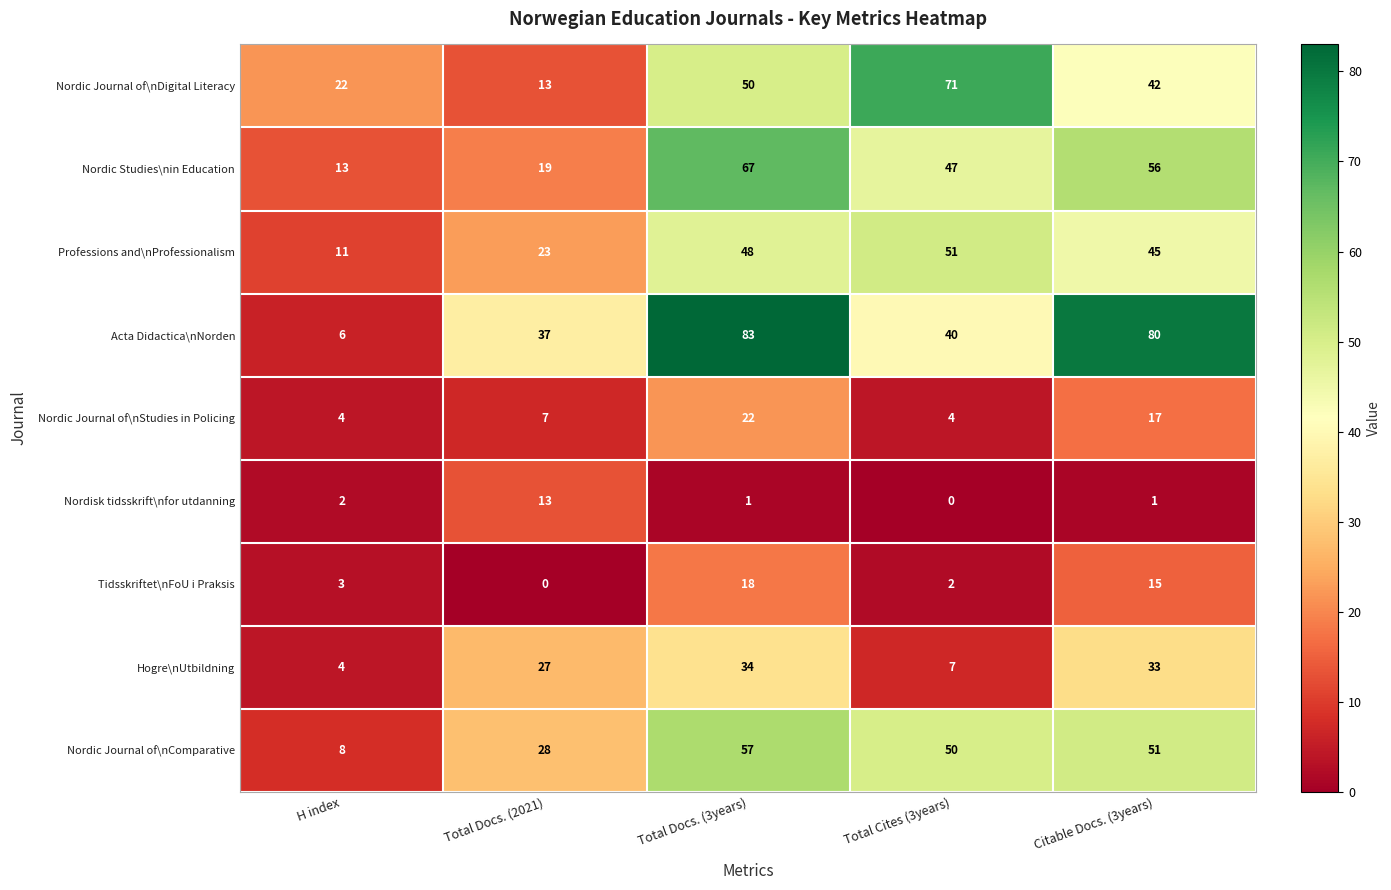

What is the sum of the Acta Didactica\nNorden values at Total Docs. (2021) and Citable Docs. (3years)?

117